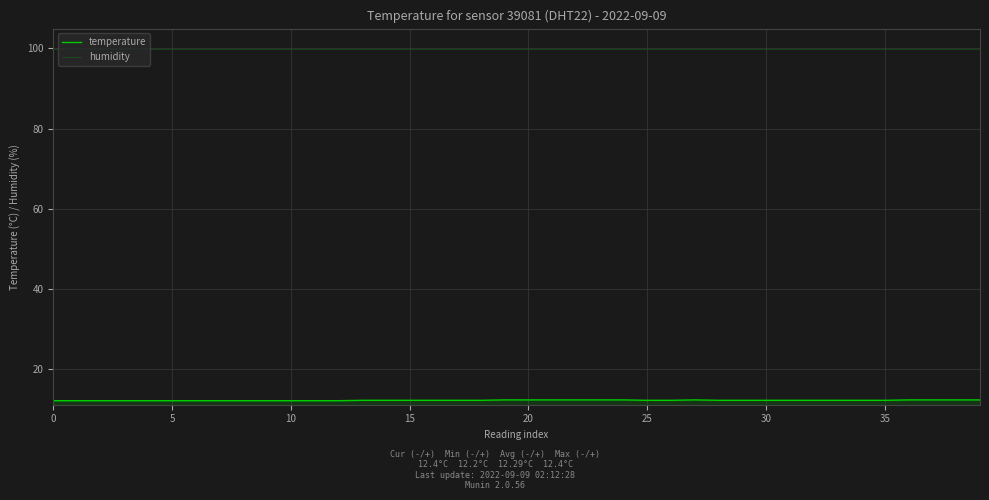

Reading right to left, extract all data points from this chart.

temperature: 12.4	12.4	12.4	12.4	12.3	12.3	12.3	12.3	12.3	12.3	12.3	12.3	12.4	12.3	12.3	12.4	12.4	12.4	12.4	12.4	12.4	12.3	12.3	12.3	12.3	12.3	12.3	12.2	12.2	12.2	12.2	12.2	12.2	12.2	12.2	12.2	12.2	12.2	12.2	12.2
humidity: 99.9	99.9	99.9	99.9	99.9	99.9	99.9	99.9	99.9	99.9	99.9	99.9	99.9	99.9	99.9	99.9	99.9	99.9	99.9	99.9	99.9	99.9	99.9	99.9	99.9	99.9	99.9	99.9	99.9	99.9	99.9	99.9	99.9	99.9	99.9	99.9	99.9	99.9	99.9	99.9